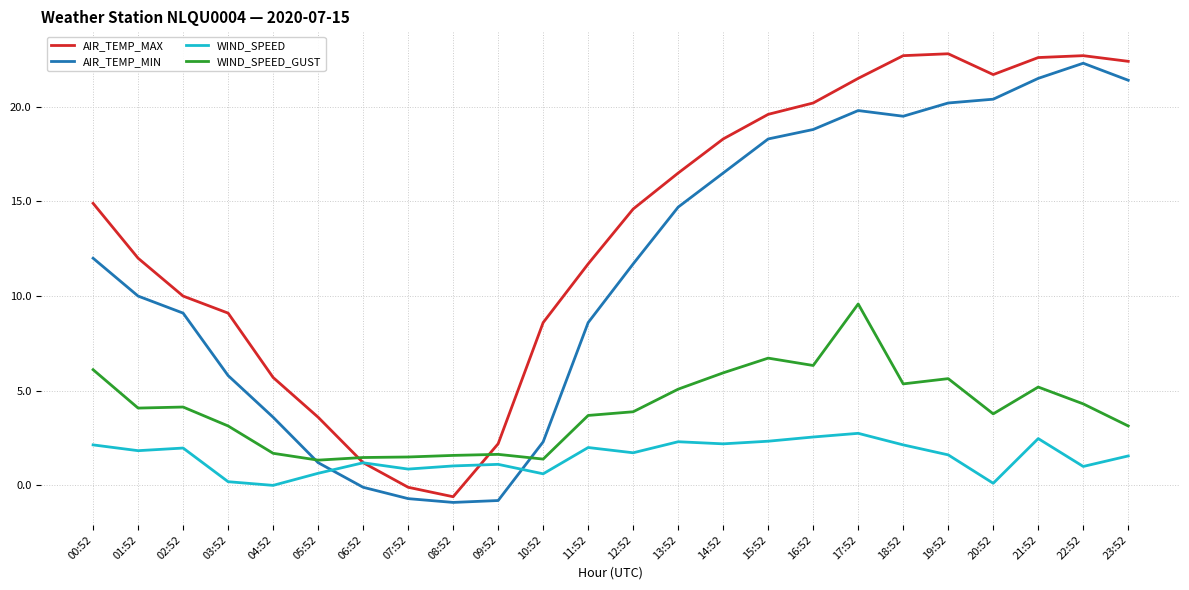

How many distinct data groups are displayed?

4